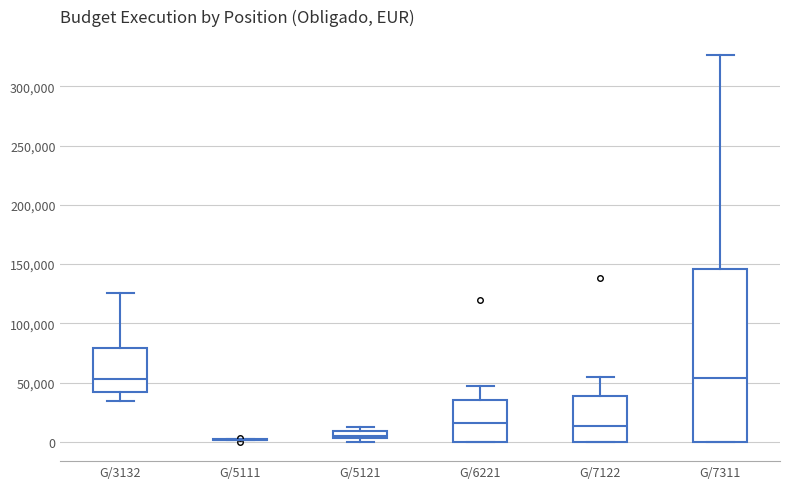

Comparing the boxes themselves (not the whiskers), which one is the tallest?

G/7311